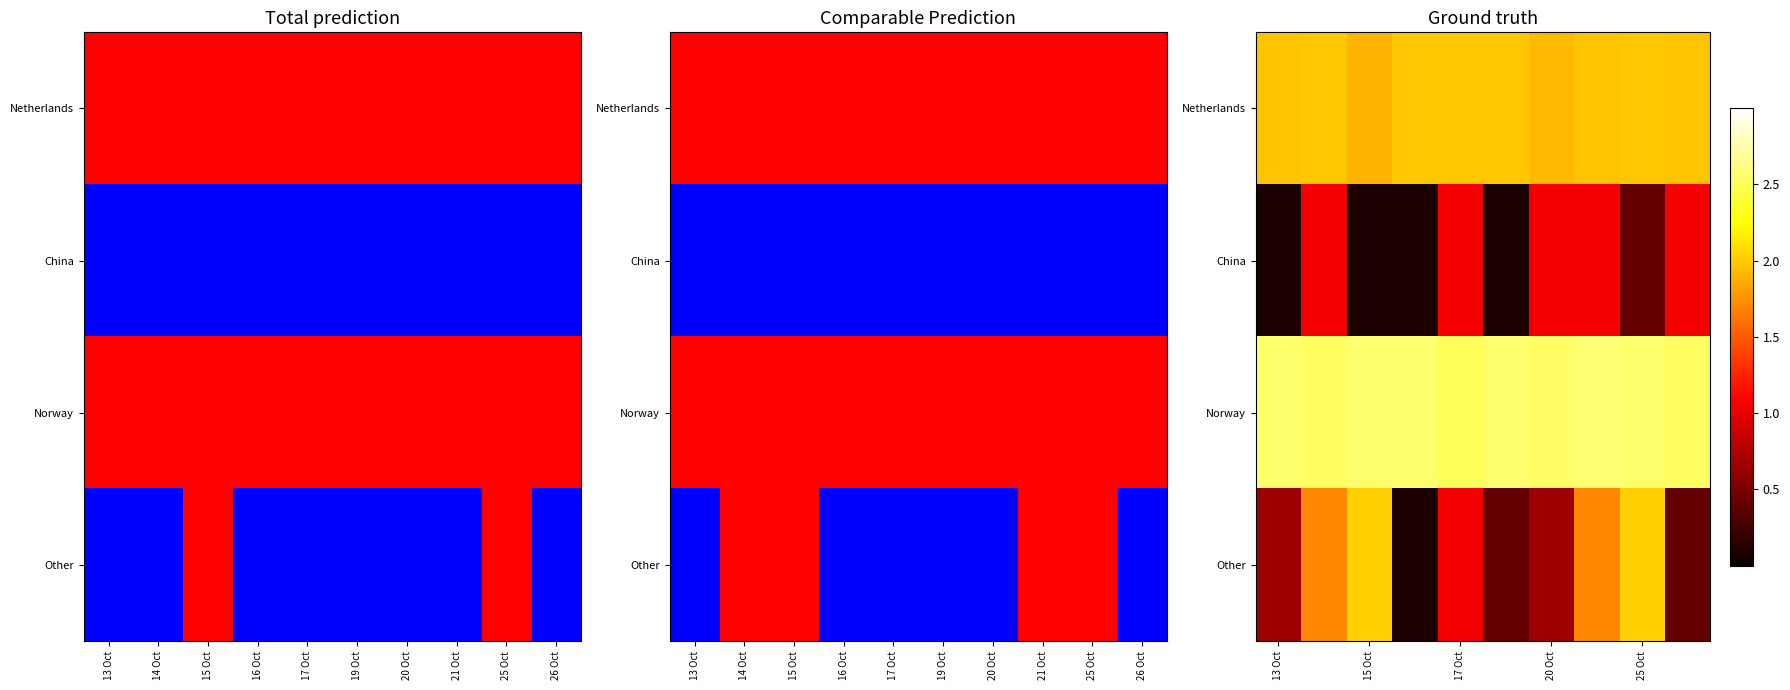

Which label corresponds to the smallest value in the chart?

13 Oct